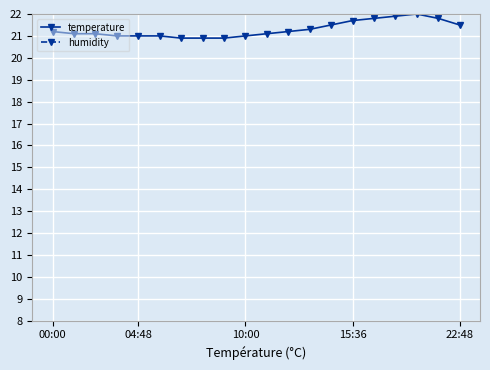

The temperature series shows 36.7 at 10:00. True or false?

False